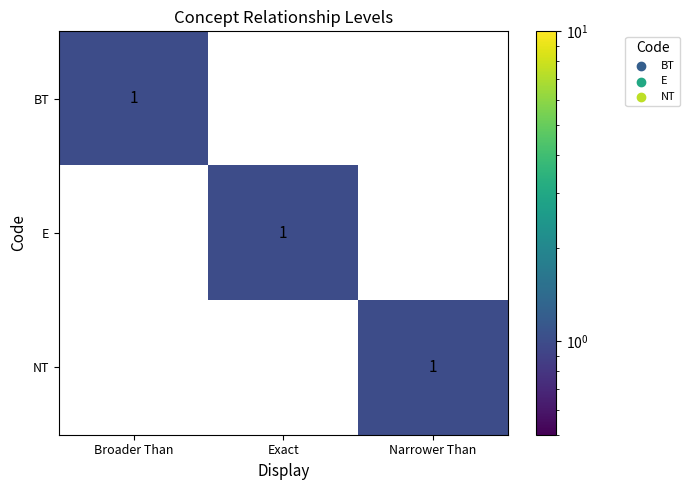

At how many categories does at least one series exceed 0?

3